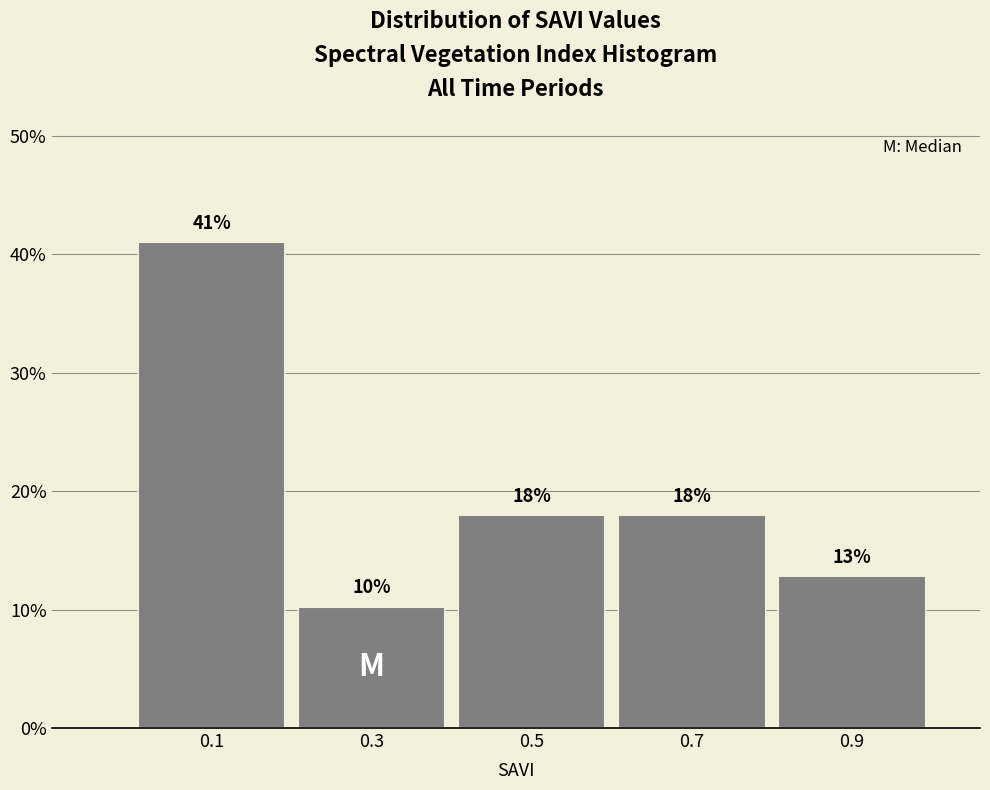

Which range on the x-axis has the tallest bar?

0.0 to 0.2